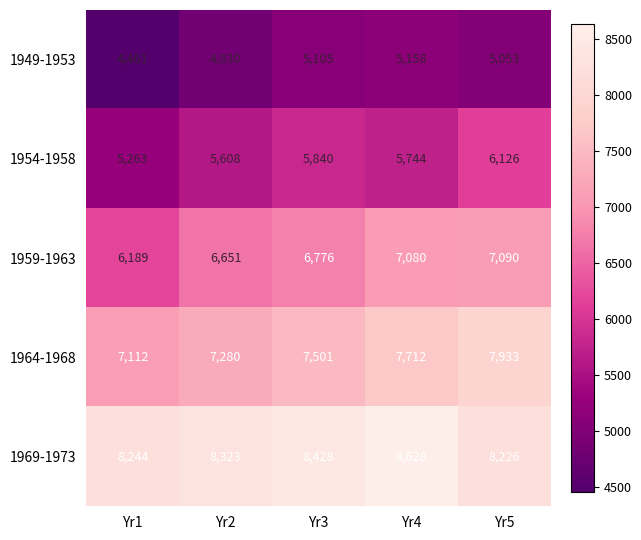

Which series has the largest total across all categories?

1969-1973